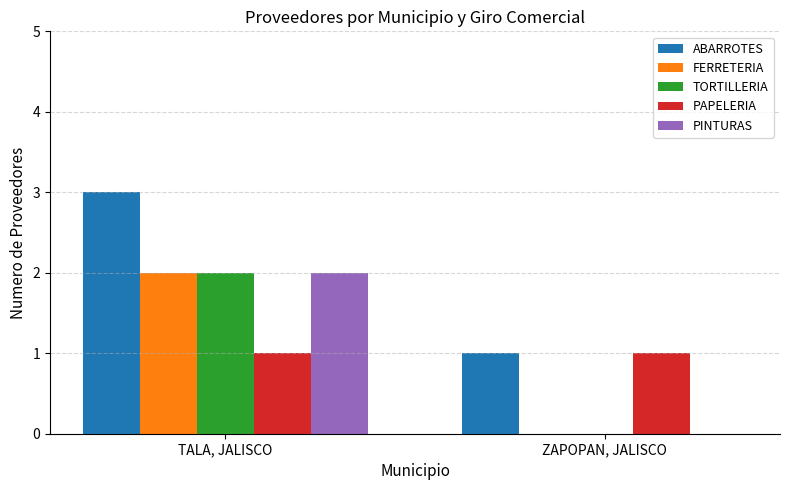

How many positive values does the FERRETERIA series have?

1